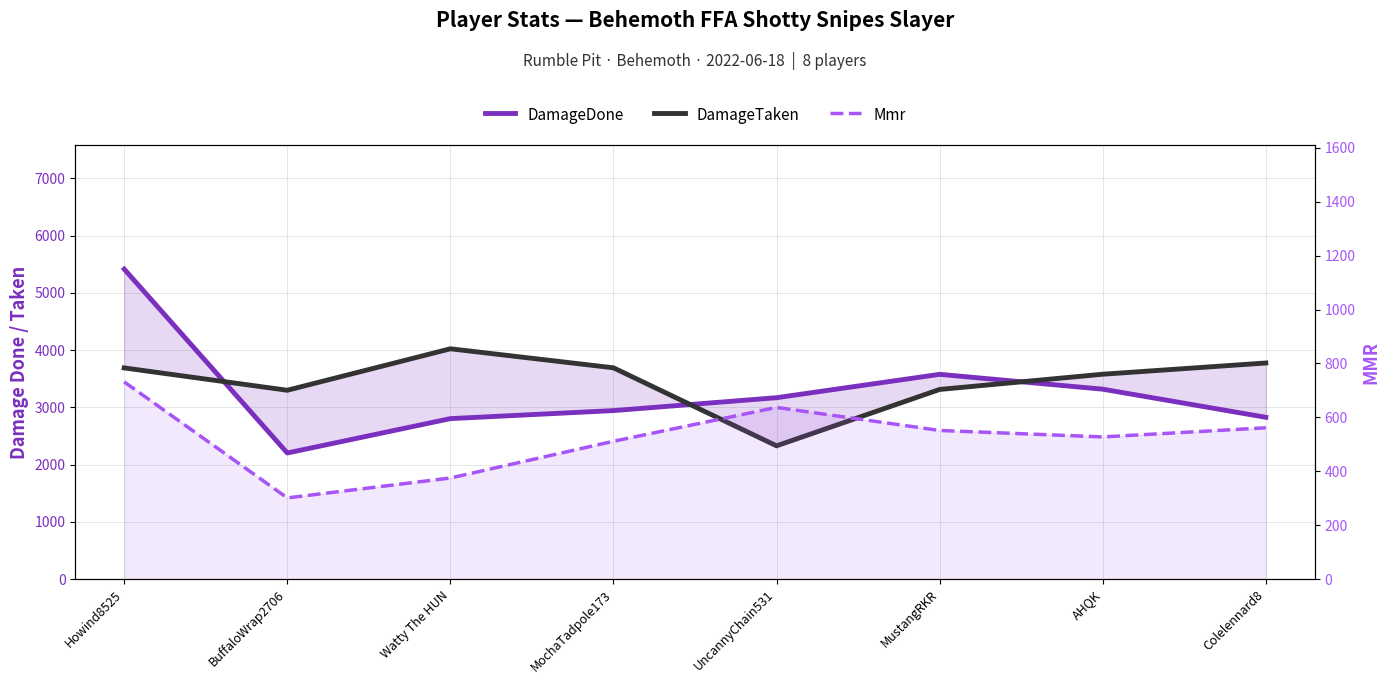

Reading right to left, what are all the values shown in this chart?

DamageDone: 2827.0	3318.0	3577.0	3169.0	2944.0	2804.0	2204.0	5414.0
DamageTaken: 3775.0	3579.0	3313.0	2329.0	3691.0	4023.0	3299.0	3689.0
Mmr: 561.5	527.6	551.7	637.1	511.5	375.4	301.5	731.7